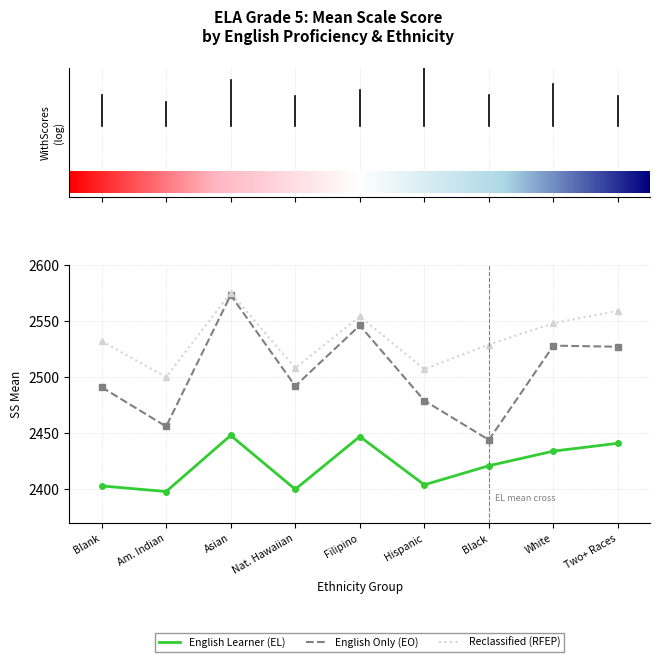

True or false: English Learner (EL) has more than 2 points higher than both neighbors.

False